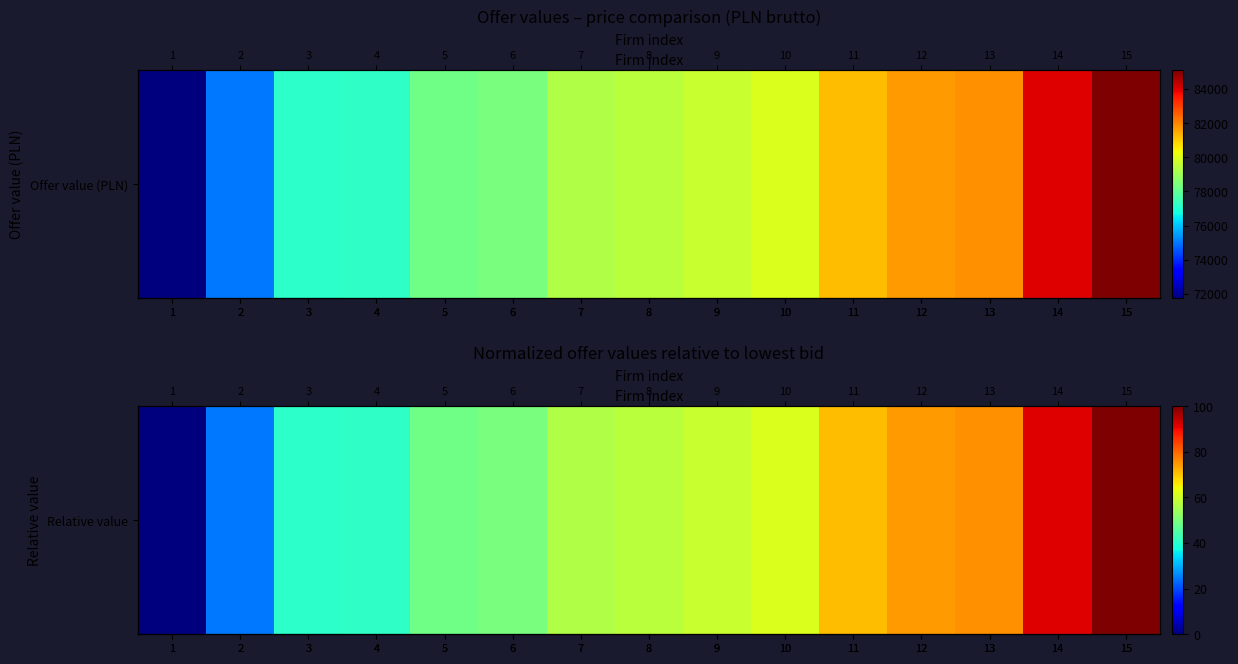

The value at 2 is 13.7. True or false?

False